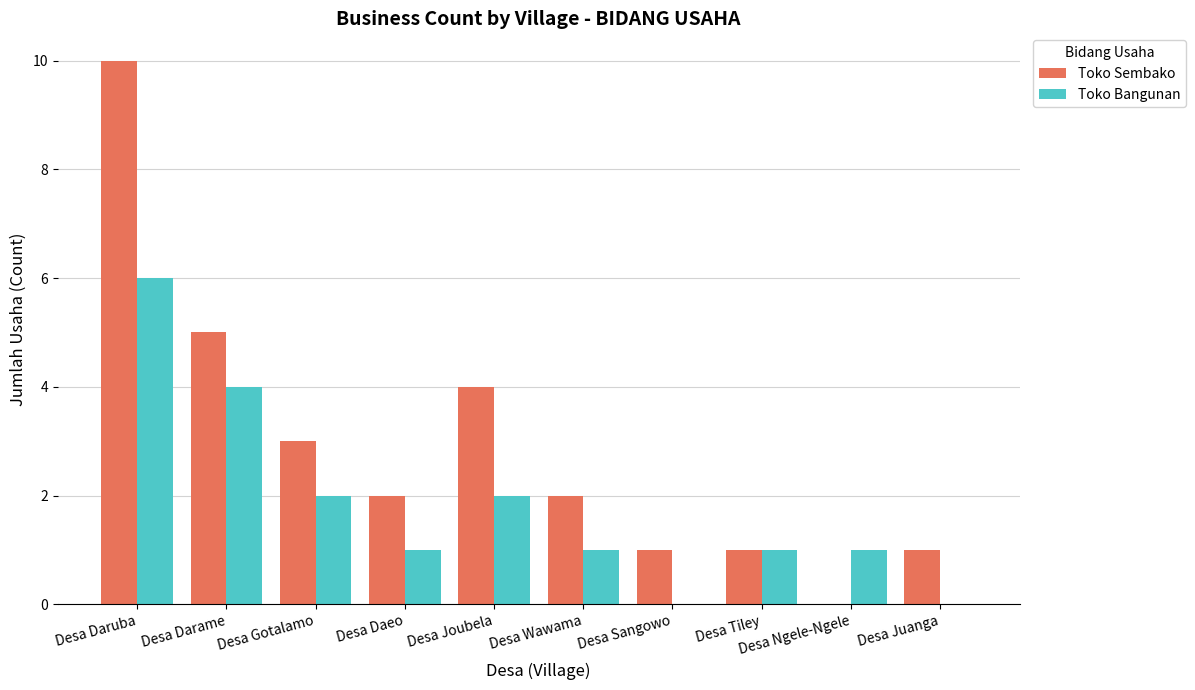

Which series has the largest total across all categories?

Toko Sembako